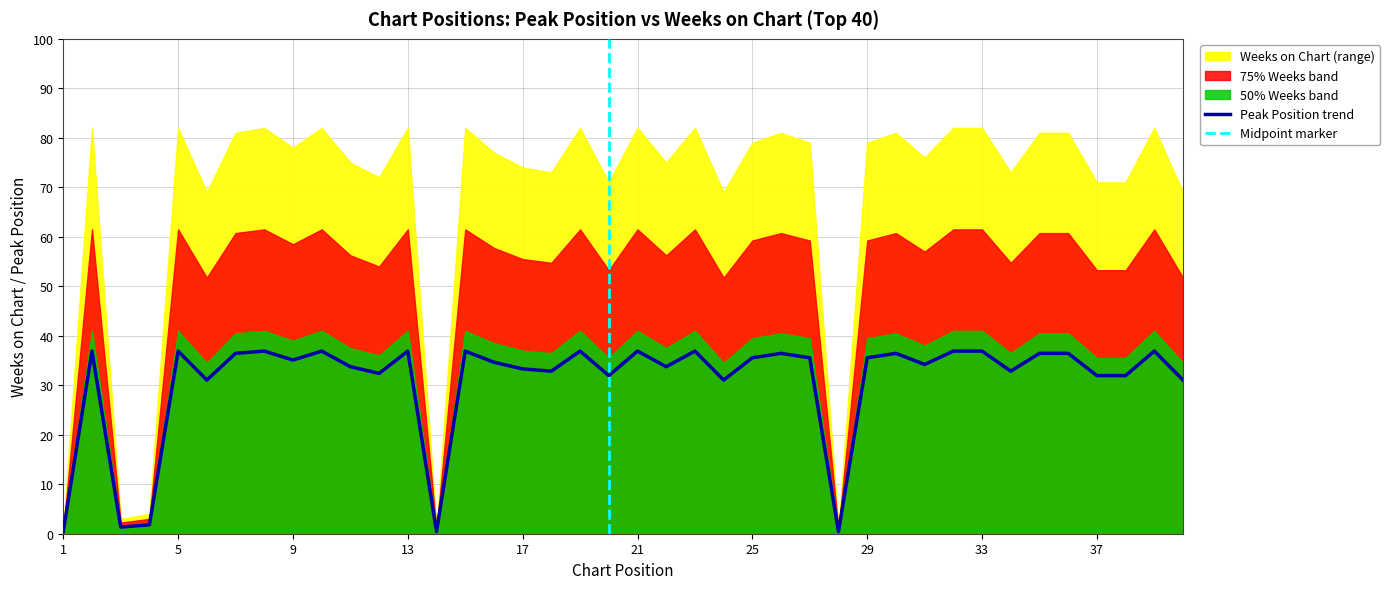

What is the smallest value displayed?

0.5